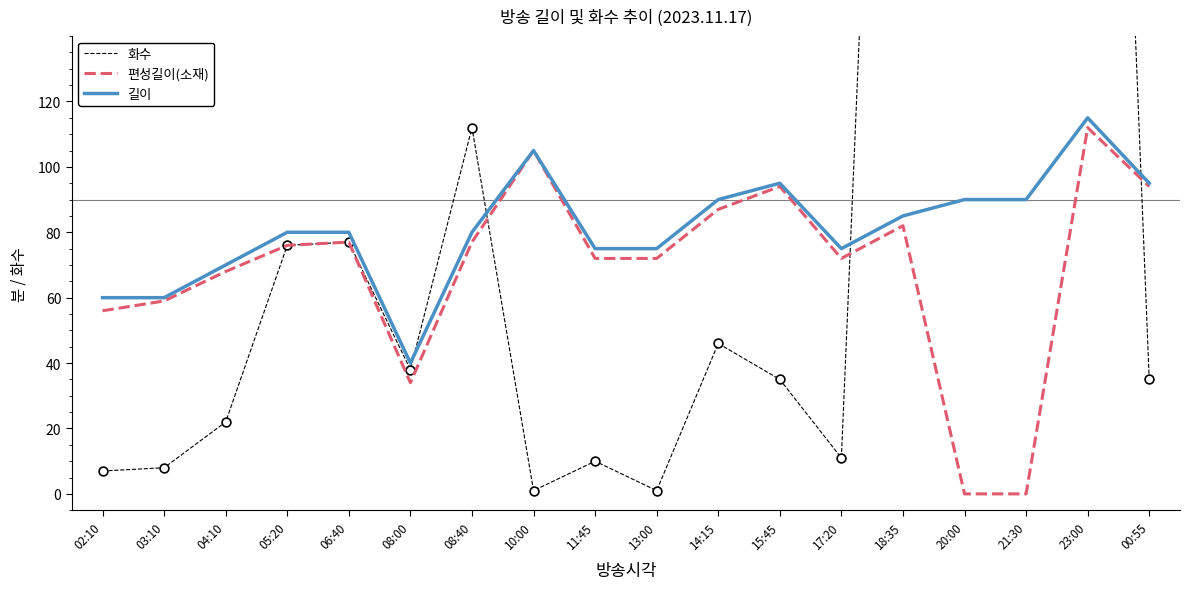

Is the value of 화수 at 14:15 greater than the value of 길이 at 05:20?

No